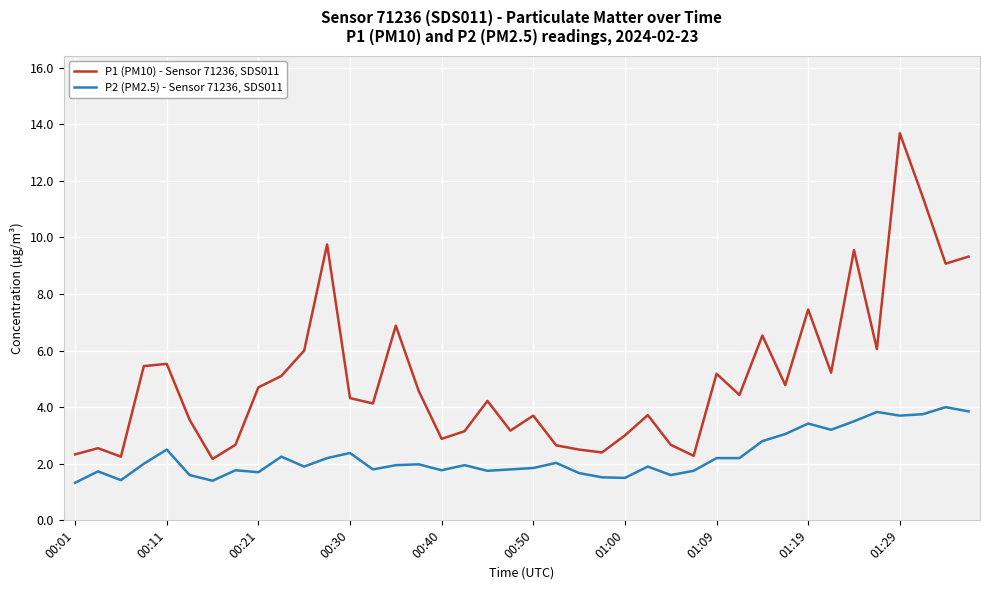

What is the minimum value shown in the chart?

1.3